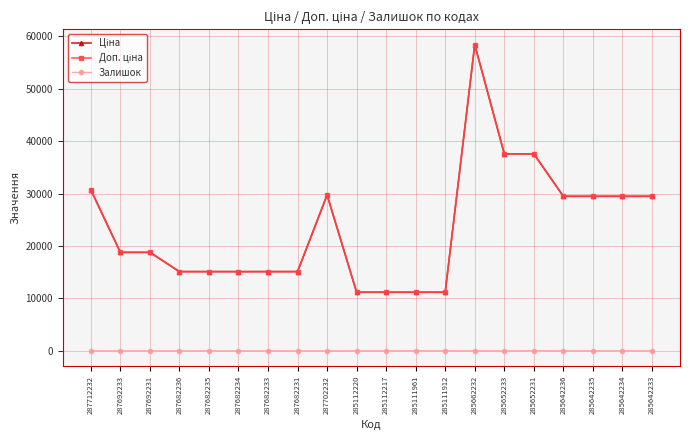

Does the chart have visible grid lines?

Yes